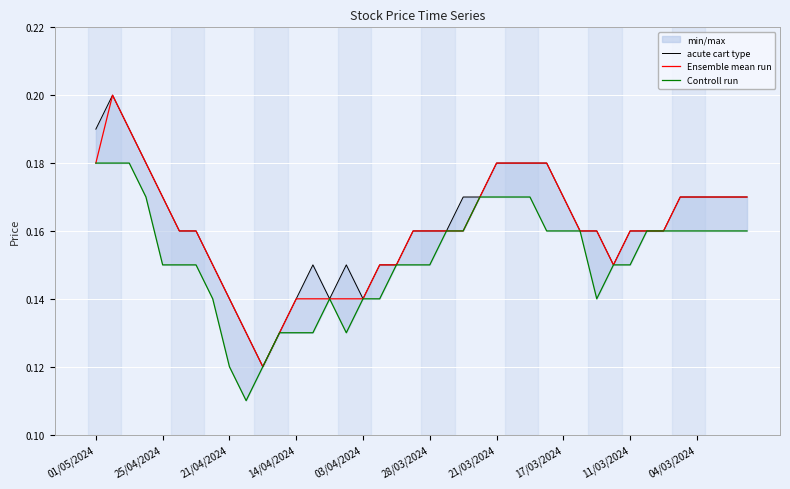

Does the chart display data point markers on the line(s)?

No